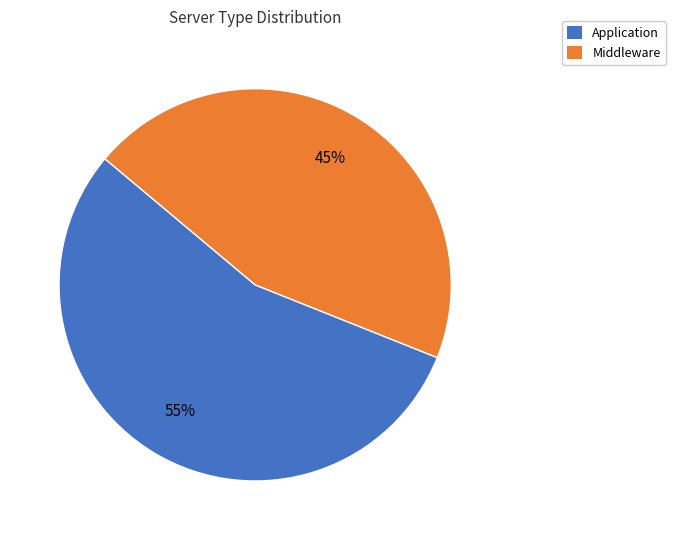

How many slices are in this pie chart?

2